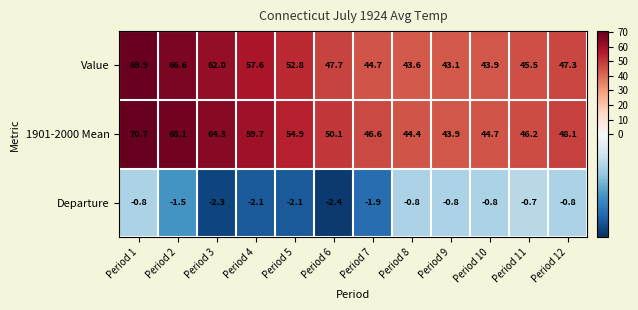

At which category does the chart reach its minimum across all series?

Period 6